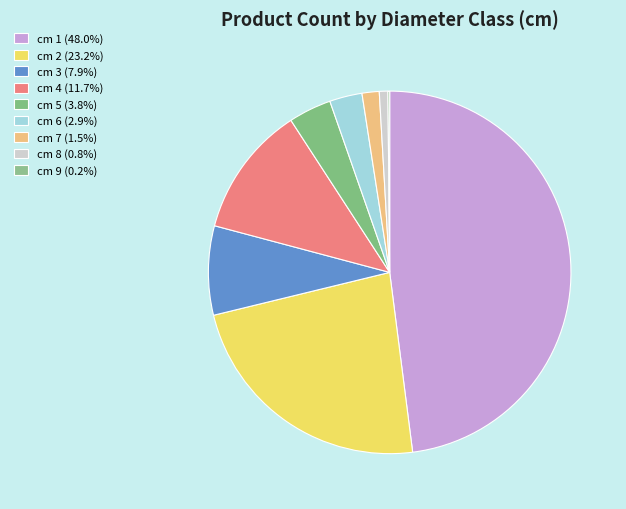

To the nearest percent, what is the difference between the cm 7 and cm 5 slice percentages?

2%